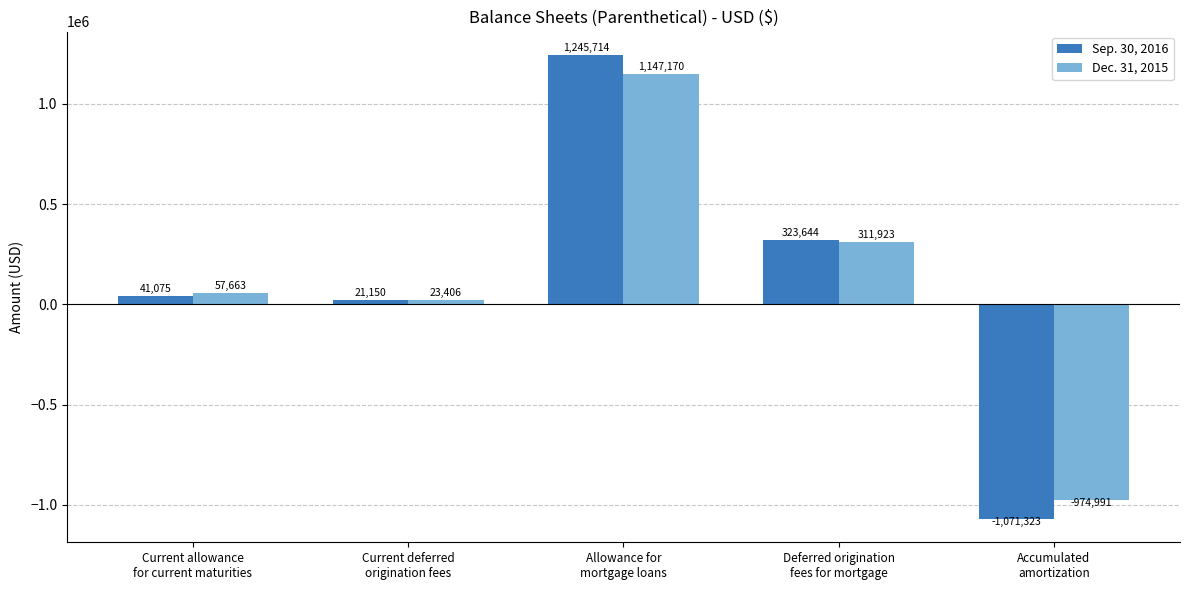

What is the sum of the Dec. 31, 2015 values at Allowance for
mortgage loans and Deferred origination
fees for mortgage?

1459093